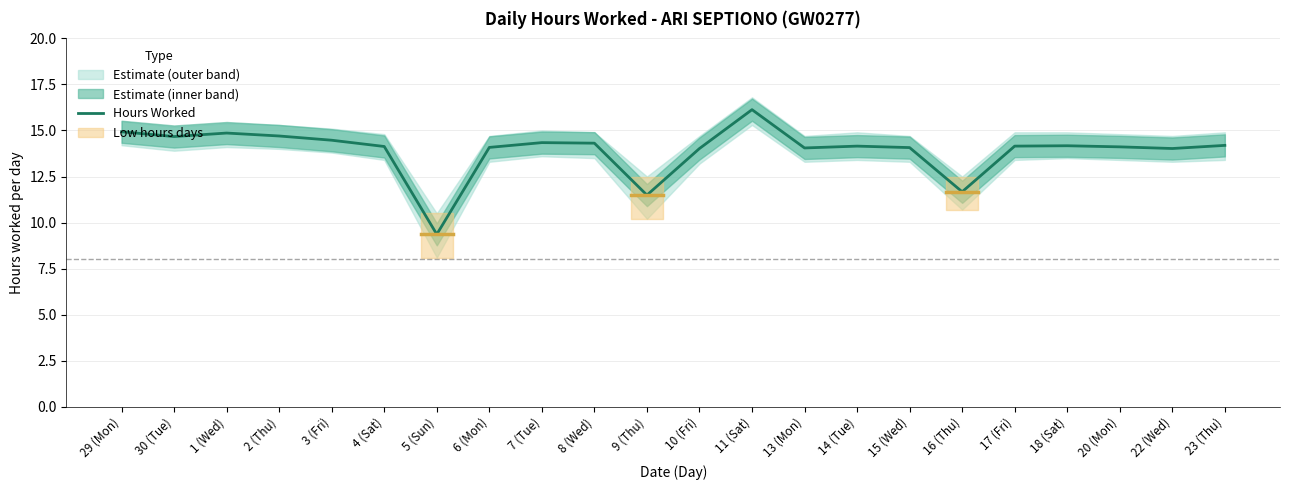

What is the value of the Hours Worked point at the 22nd from the left?

14.2